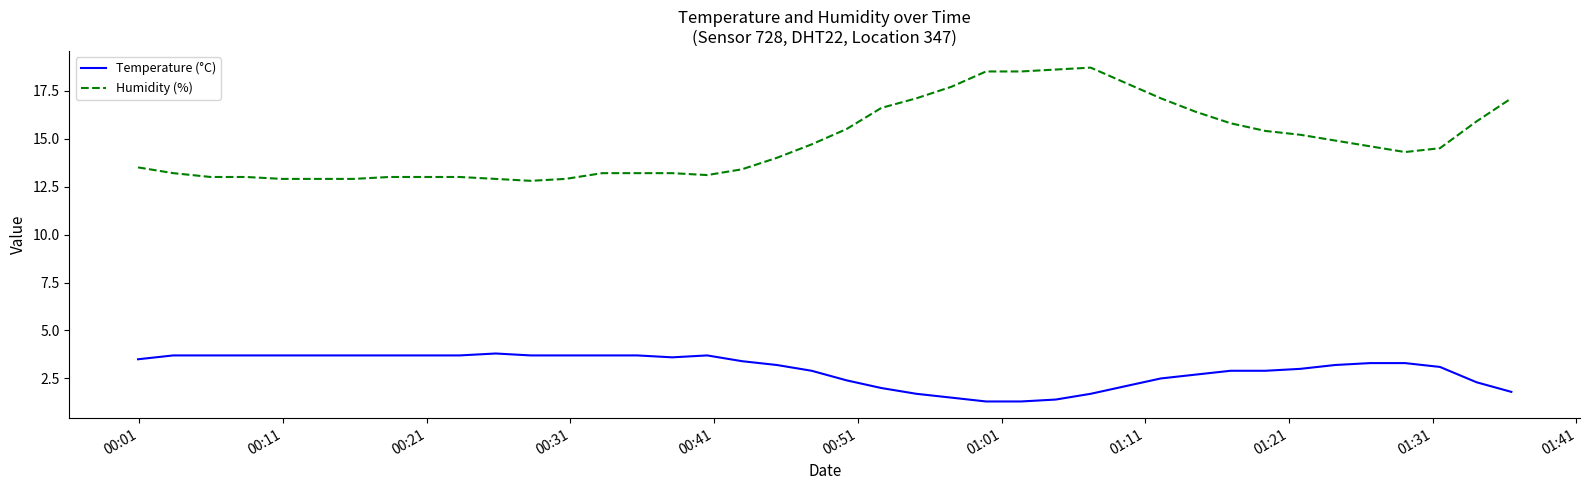

Does the chart display data point markers on the line(s)?

No